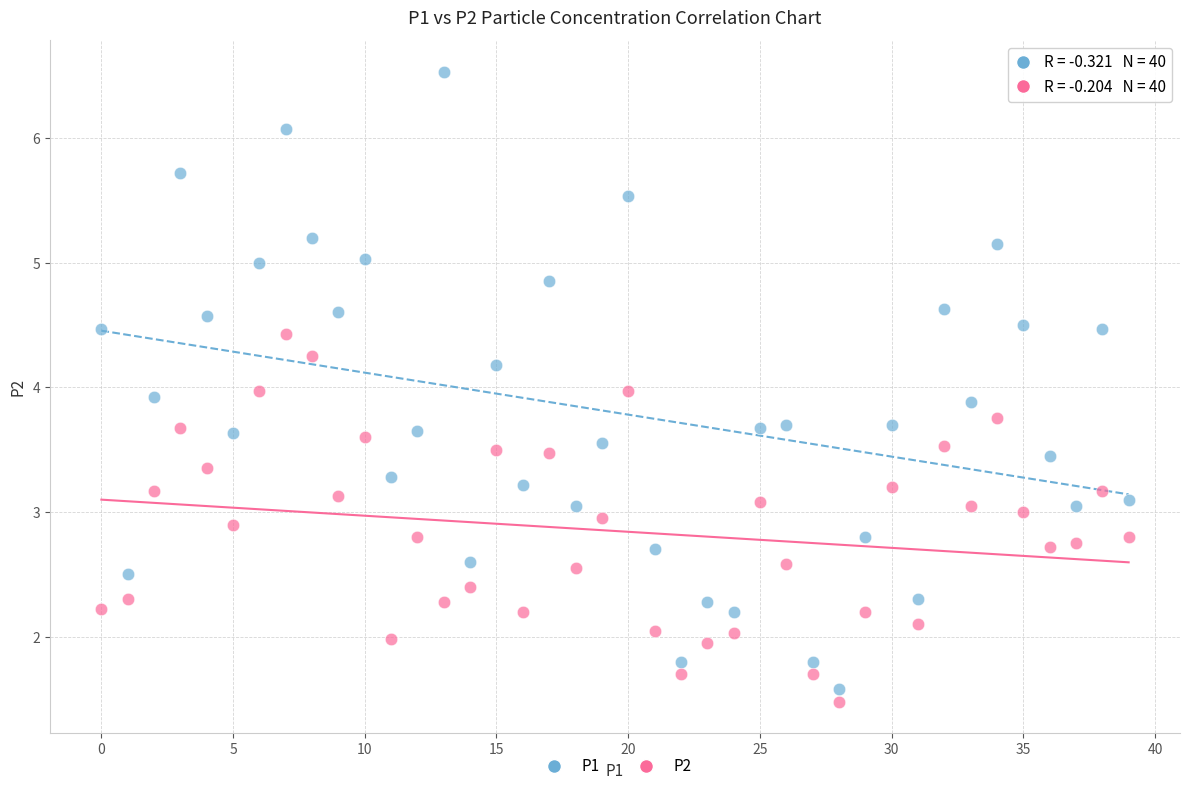

Which series has the largest Y range (max minus min)?

P1